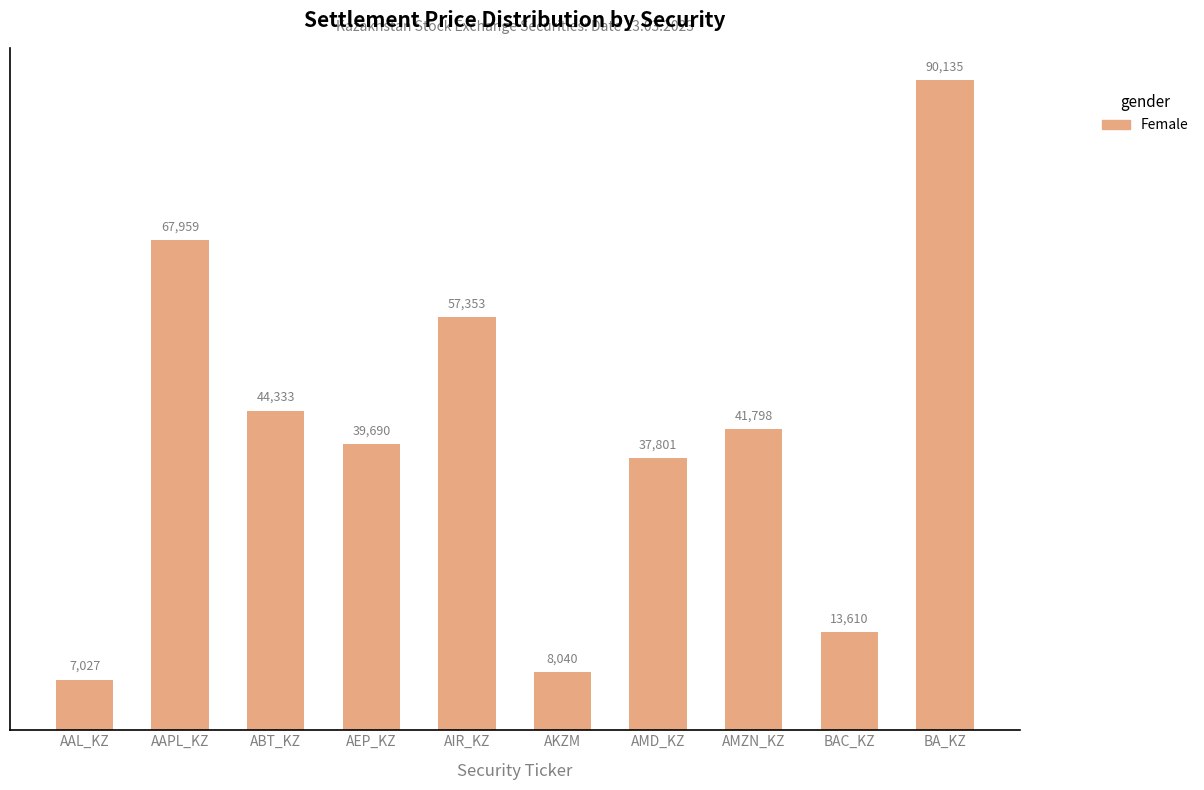

What is the value of the 1st bar from the left?

7026.6